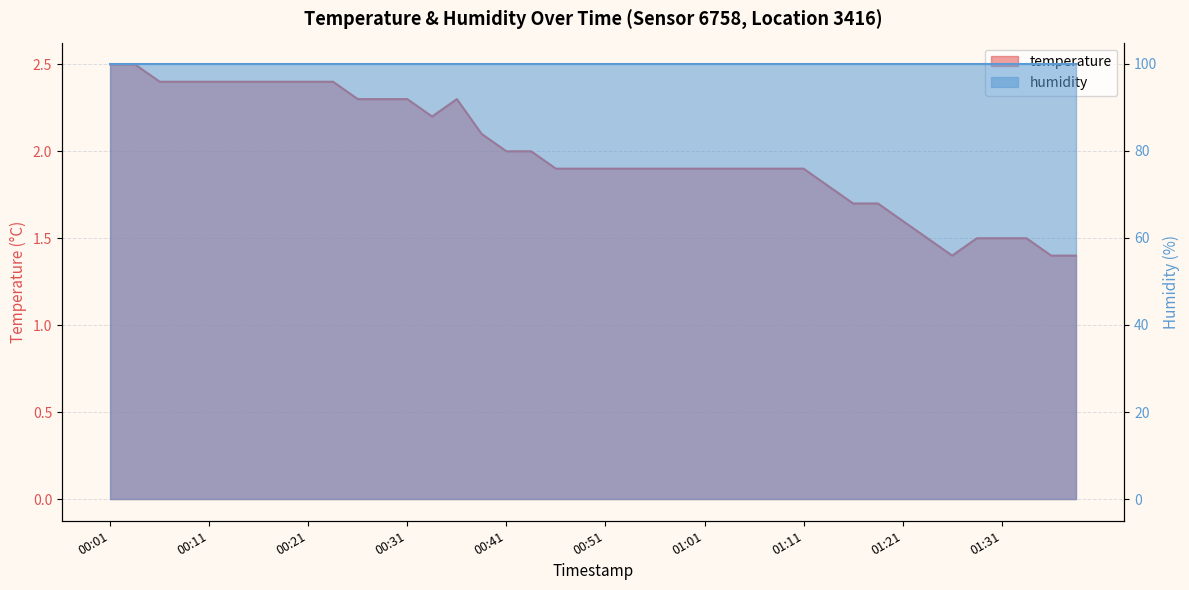

Count the number of categories in the chart.

40